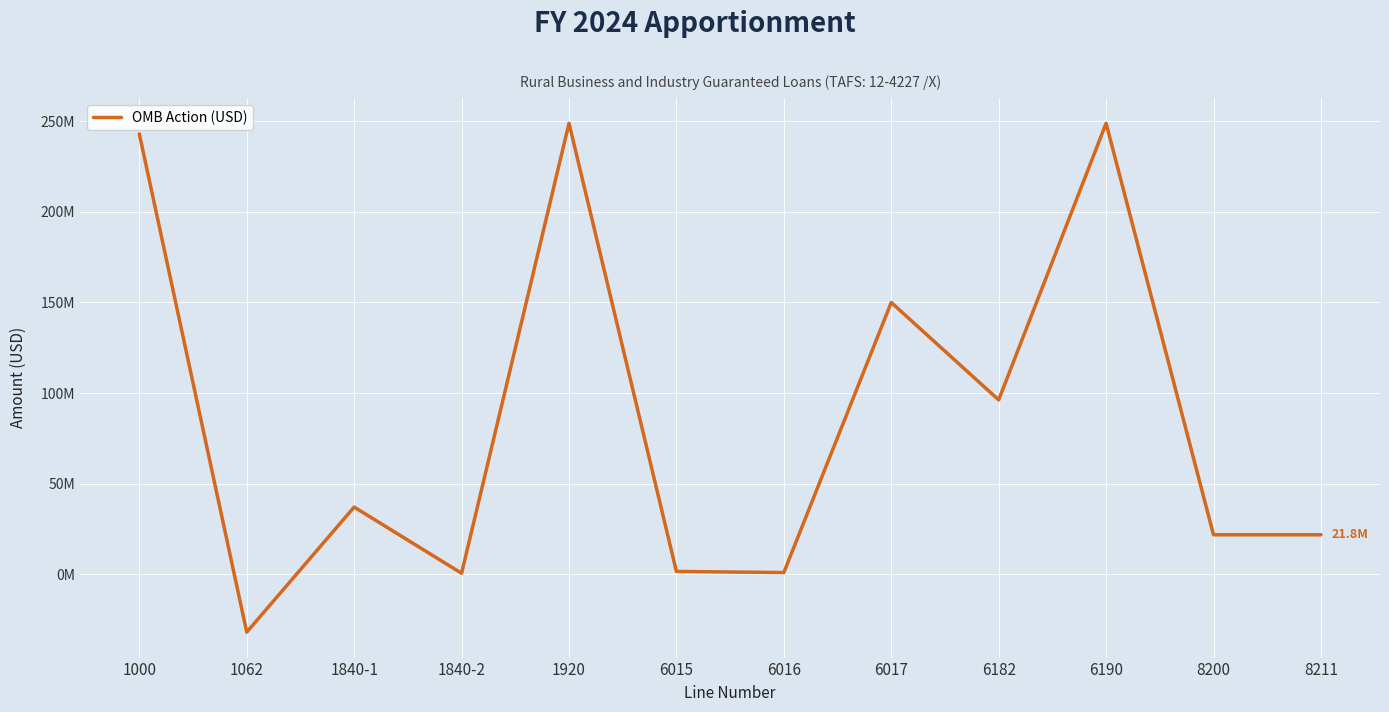

At which category does the data reach its first local valley?

1062